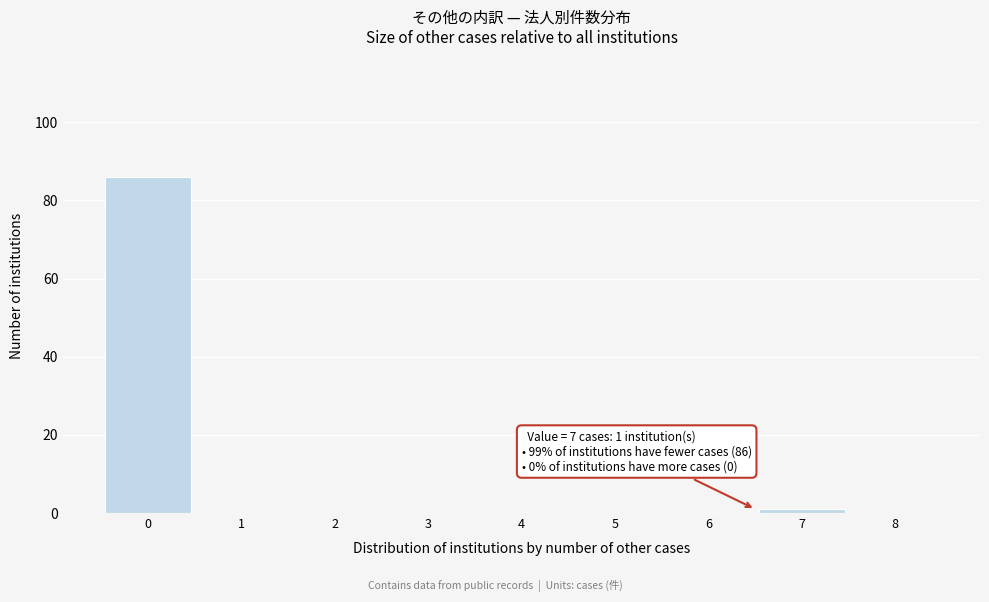

Reading left to right, list all the values displayed in this chart.

0=86	1=0	2=0	3=0	4=0	5=0	6=0	7=1	8=0